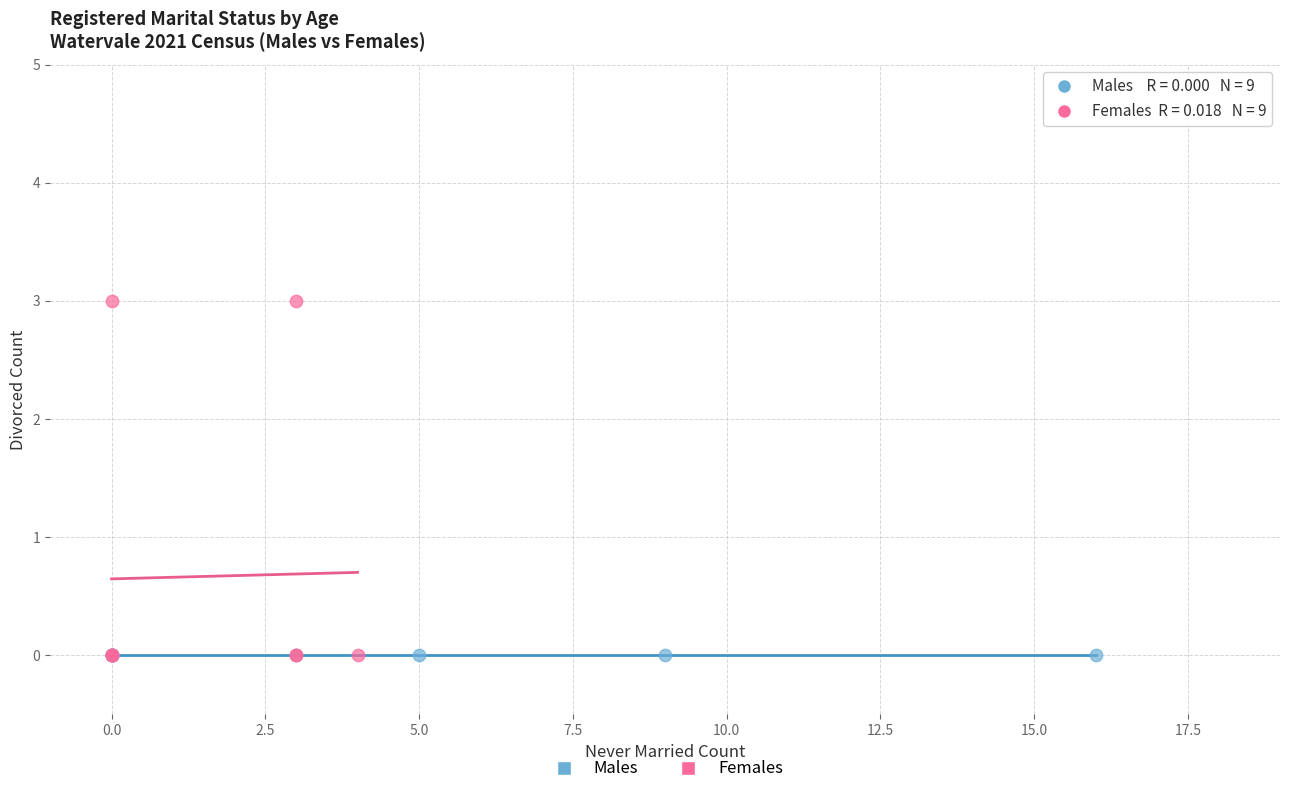

Which series contains the highest Y value?

Females